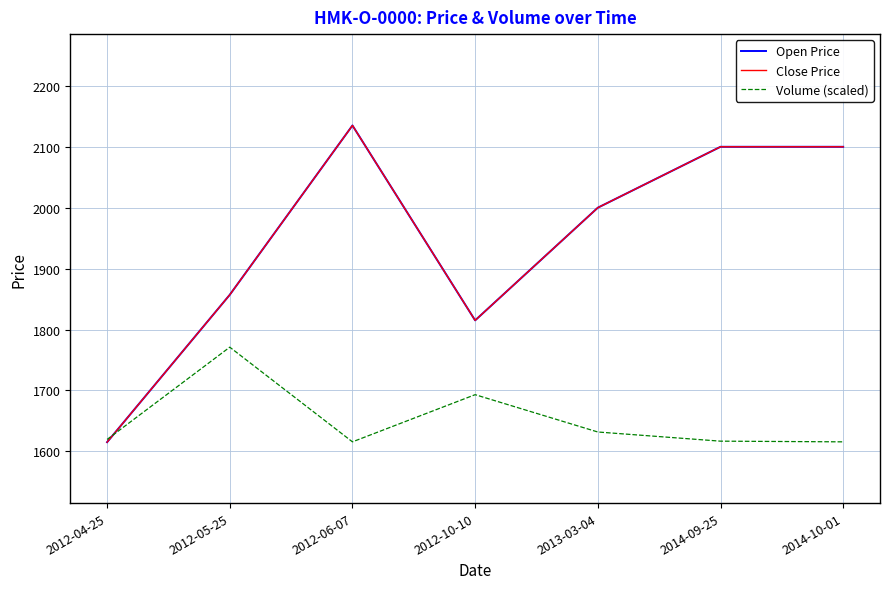

The value of Volume (scaled) at 2013-03-04 is 2128.8. True or false?

False